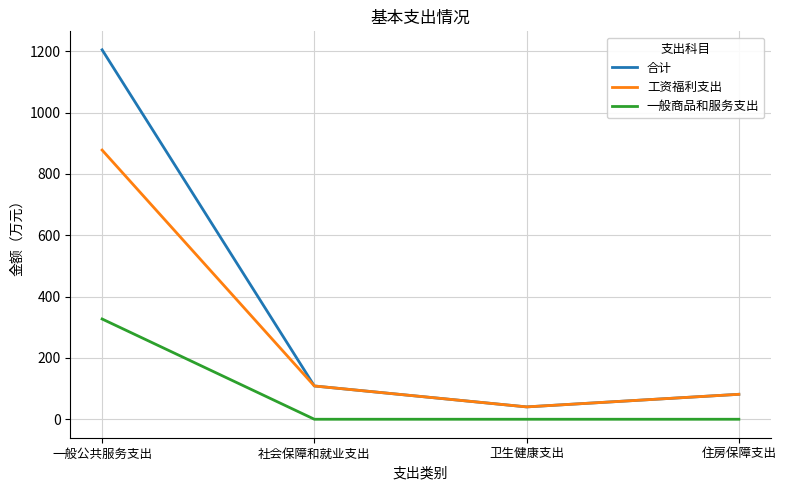

List the series in order of their peak value, lowest first.

一般商品和服务支出, 工资福利支出, 合计